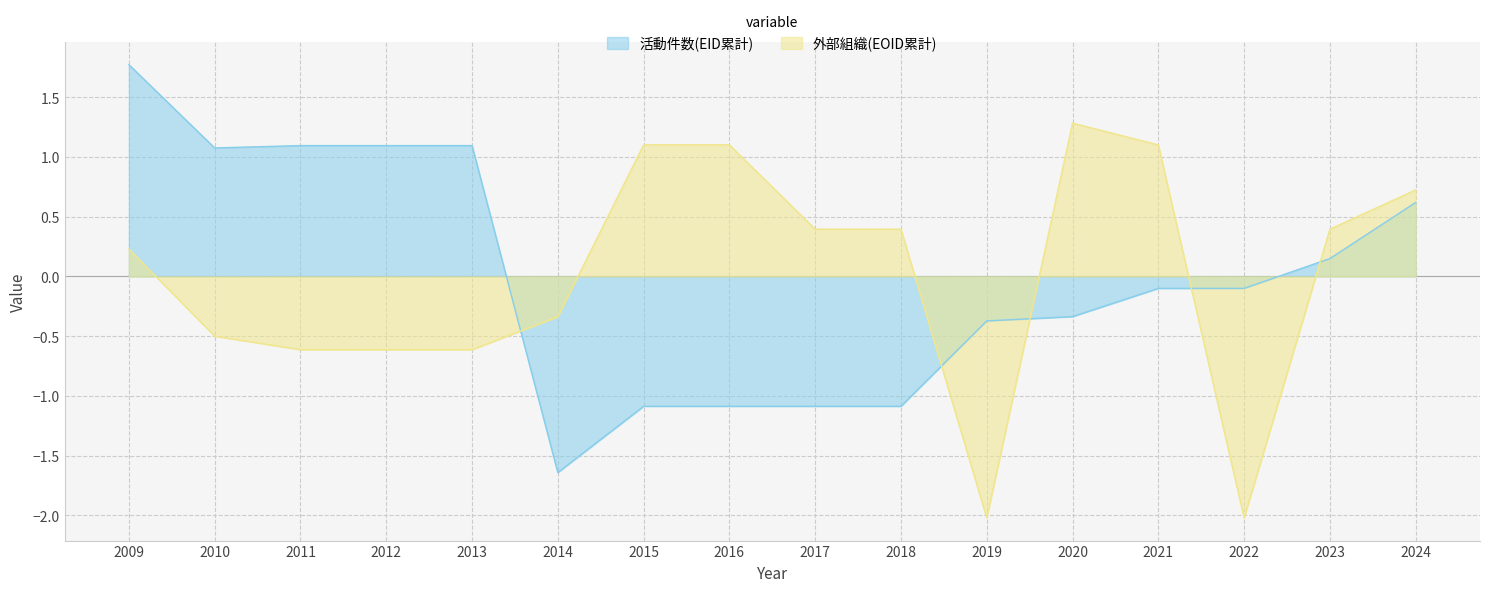

True or false: 活動件数(EID累計) and 外部組織(EOID累計) cross at least once.

True